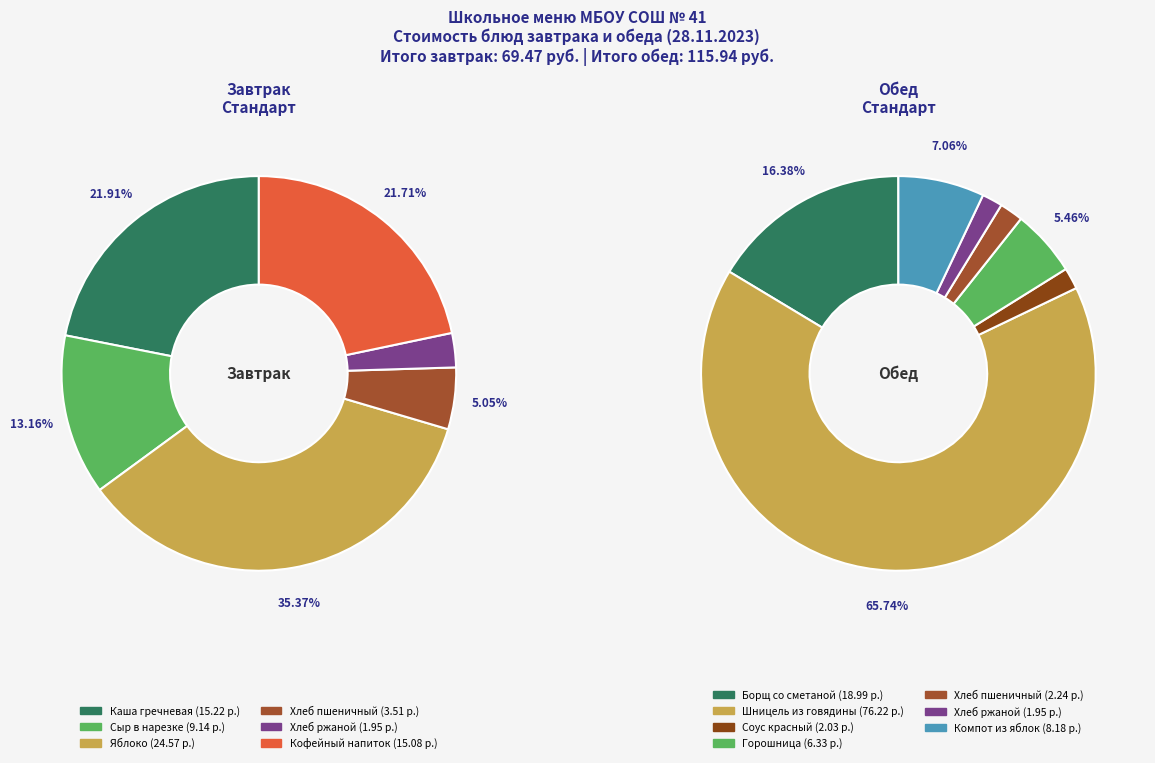

Count the number of slices in the pie.

13